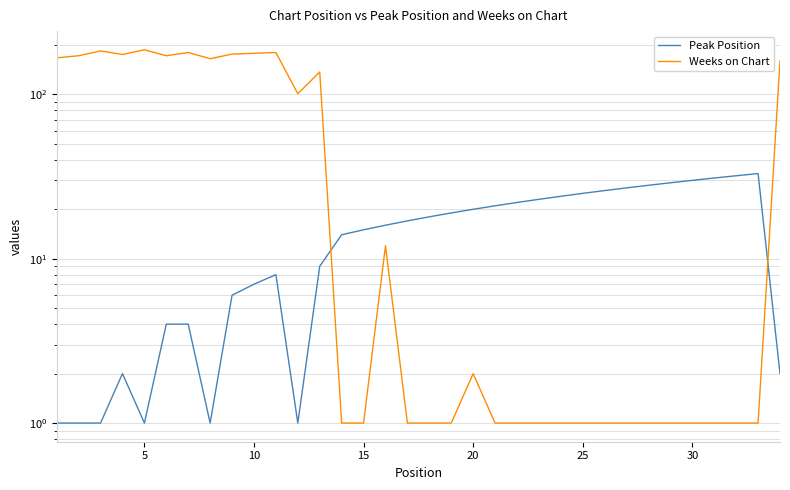

What is the greatest value displayed?

187